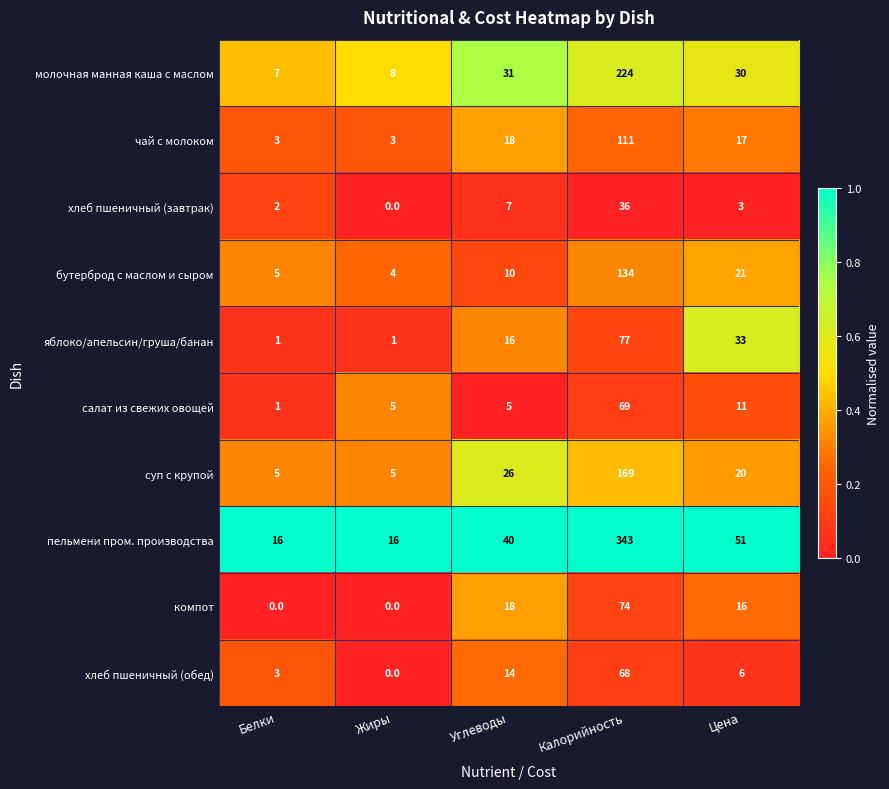

The value of бутерброд с маслом и сыром at Белки is 2. True or false?

False